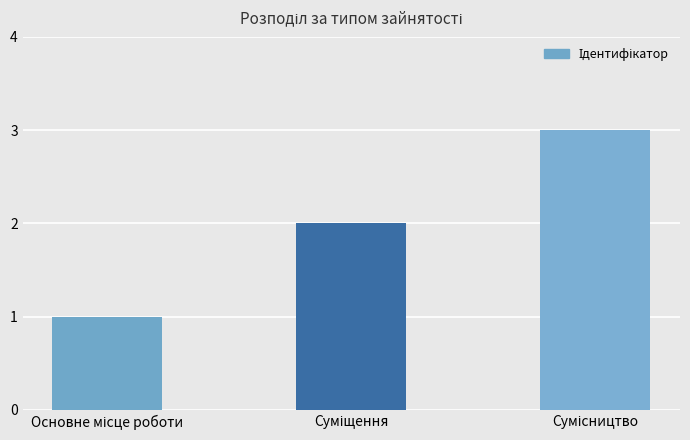

What is the maximum value shown in the chart?

3